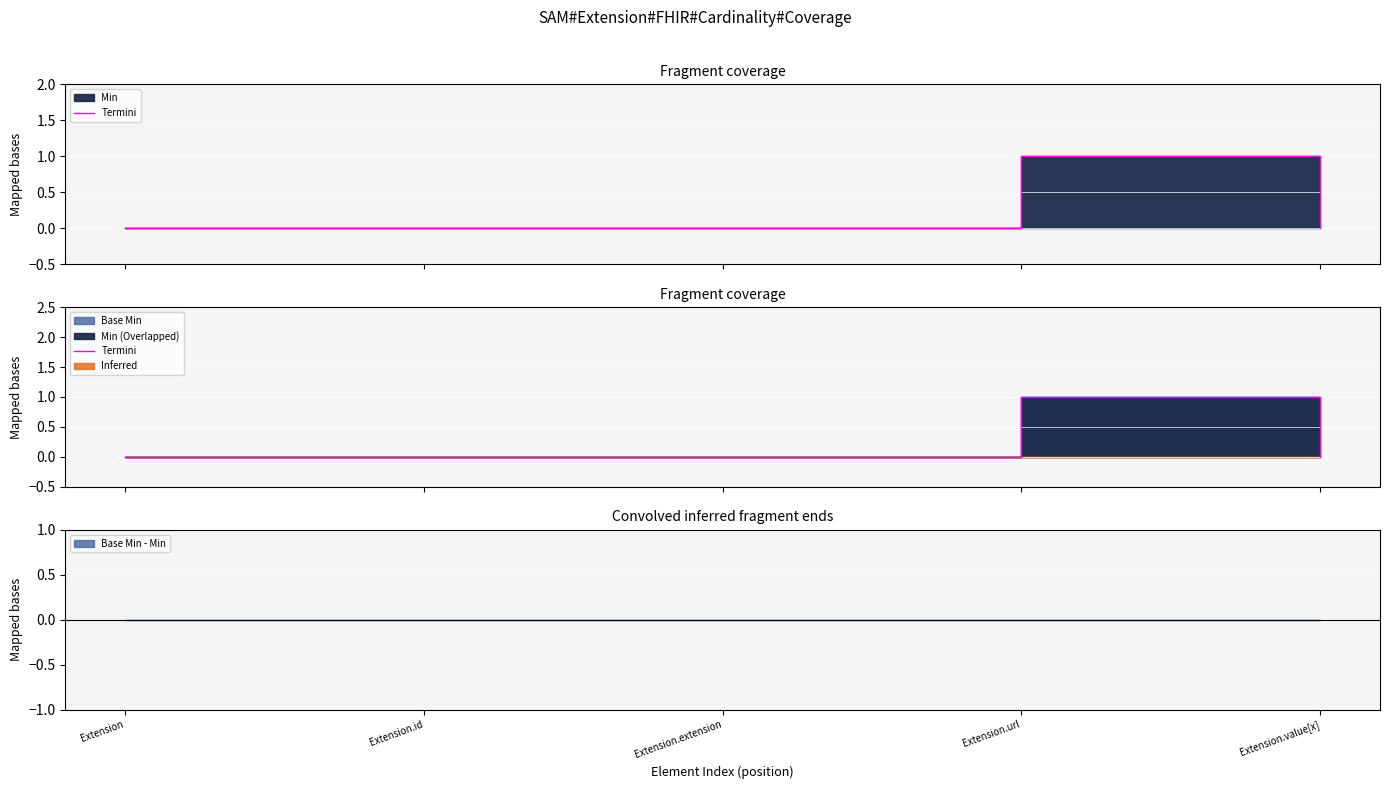

List the labels in order of value, smallest first.

Extension, Extension.id, Extension.extension, Extension.value[x], Extension.url